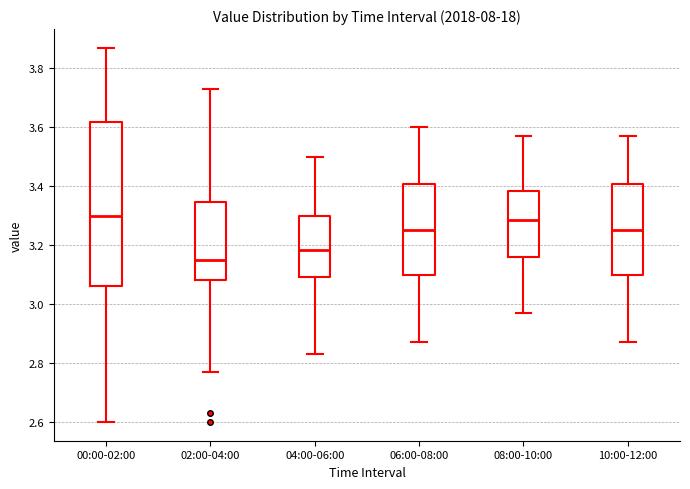

Reading left to right, transcribe this box plot: for each box, give where its median line is, the range the box spans, and where its two whiskers end, as read against the y-axis. The values are not printed on the chart, so give them approximately, as read against the axis.

00:00-02:00: median 3.30, box 3.06 to 3.62, whiskers 2.60 to 3.88
02:00-04:00: median 3.16, box 3.08 to 3.34, whiskers 2.78 to 3.74
04:00-06:00: median 3.18, box 3.10 to 3.30, whiskers 2.84 to 3.50
06:00-08:00: median 3.26, box 3.10 to 3.40, whiskers 2.88 to 3.60
08:00-10:00: median 3.28, box 3.16 to 3.38, whiskers 2.98 to 3.58
10:00-12:00: median 3.26, box 3.10 to 3.40, whiskers 2.88 to 3.58